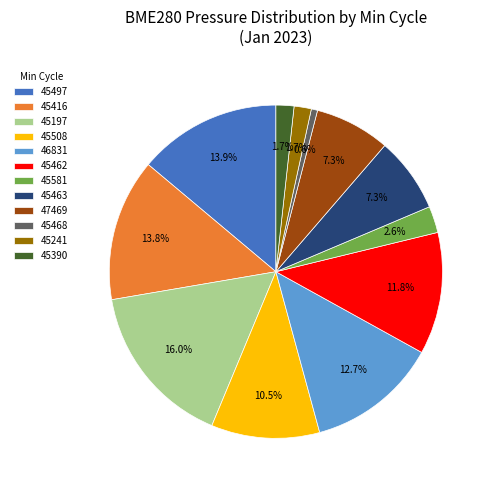

Does 46831 account for over 50% of the chart?

No